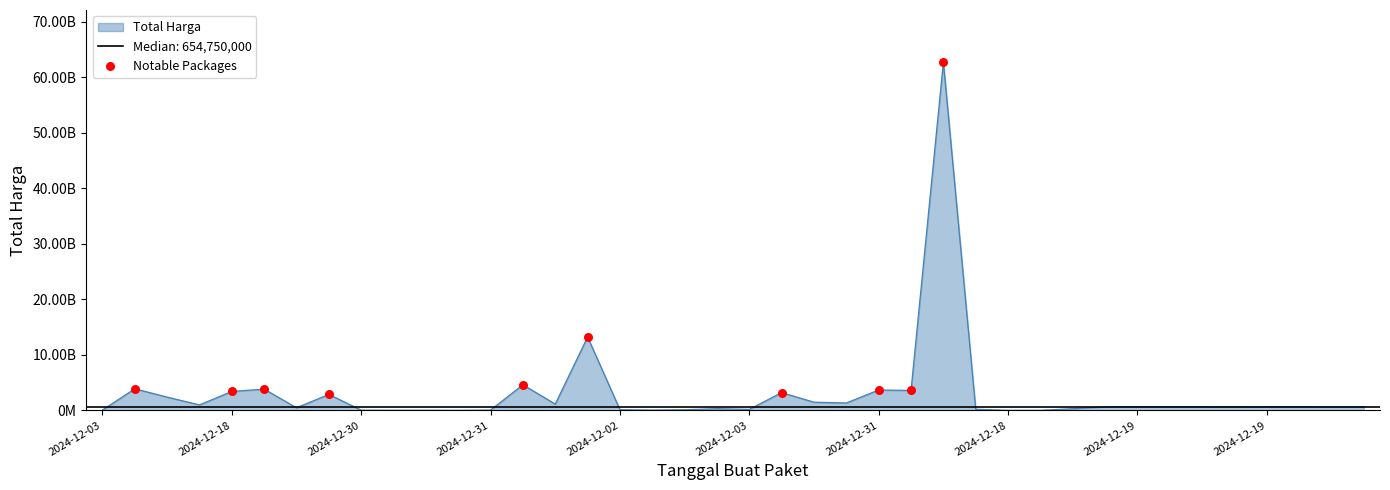

Approximately how many times larger is the value at 2024-12-19 compared to 2024-12-02?

3.6